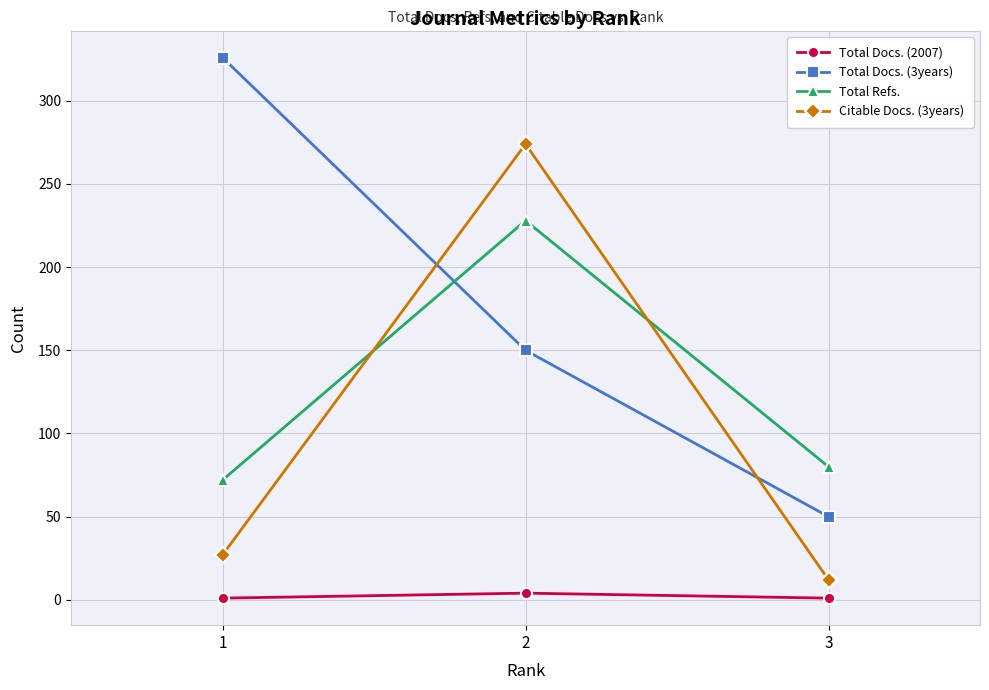

Rank the series at 3 from lowest to highest value.

Total Docs. (2007), Citable Docs. (3years), Total Docs. (3years), Total Refs.